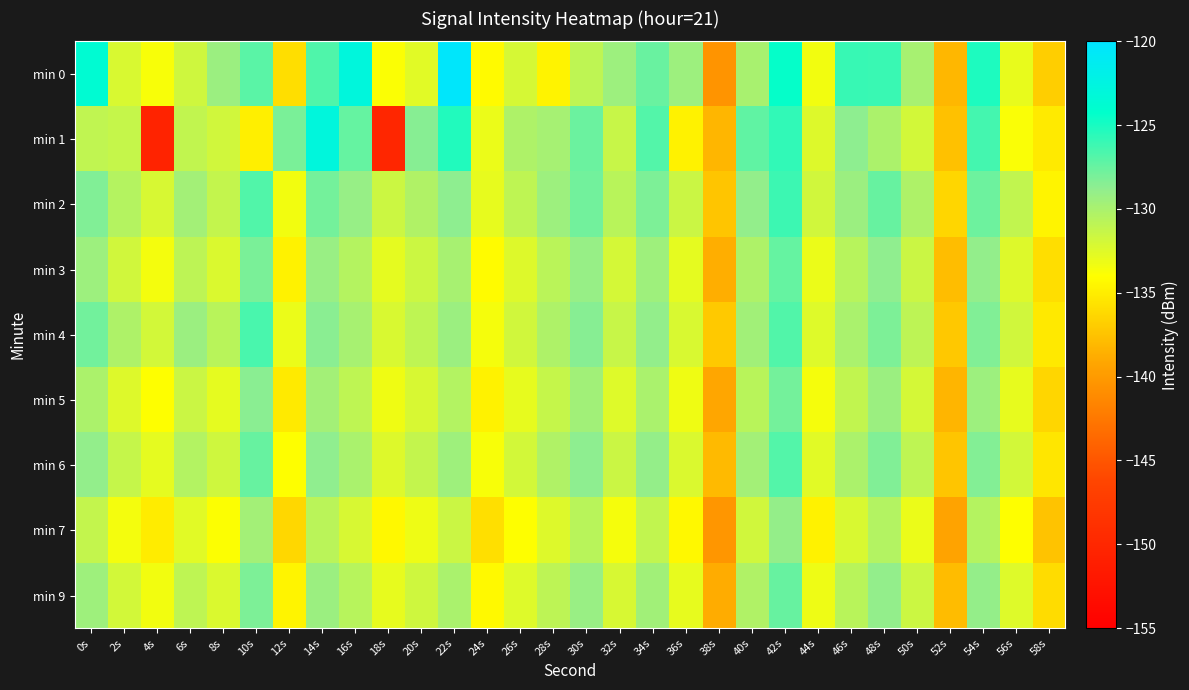

Reading left to right, what are all the values shown in this chart?

min 0: 0s=-123.7	2s=-132.2	4s=-133.7	6s=-131.7	8s=-129.4	10s=-127.0	12s=-135.9	14s=-126.7	16s=-122.9	18s=-133.8	20s=-132.6	22s=-120.3	24s=-134.3	26s=-132.1	28s=-134.6	30s=-131.0	32s=-129.4	34s=-127.5	36s=-129.4	38s=-140.5	40s=-129.9	42s=-124.4	44s=-133.5	46s=-126.0	48s=-126.0	50s=-129.9	52s=-138.1	54s=-125.2	56s=-132.9	58s=-136.9
min 1: 0s=-131.1	2s=-131.3	4s=-150.4	6s=-131.1	8s=-131.8	10s=-134.9	12s=-128.1	14s=-122.8	16s=-127.4	18s=-150.1	20s=-128.5	22s=-125.3	24s=-133.1	26s=-130.2	28s=-129.8	30s=-127.6	32s=-131.4	34s=-126.9	36s=-134.7	38s=-138.2	40s=-127.3	42s=-125.8	44s=-132.4	46s=-128.7	48s=-130.1	50s=-131.9	52s=-137.6	54s=-126.4	56s=-133.8	58s=-135.2
min 2: 0s=-128.3	2s=-130.5	4s=-132.1	6s=-129.7	8s=-131.2	10s=-126.8	12s=-133.4	14s=-127.9	16s=-129.1	18s=-131.6	20s=-130.3	22s=-128.7	24s=-132.9	26s=-131.0	28s=-129.4	30s=-127.8	32s=-130.7	34s=-128.2	36s=-131.5	38s=-137.3	40s=-128.9	42s=-126.1	44s=-131.8	46s=-129.3	48s=-127.5	50s=-130.2	52s=-136.4	54s=-127.7	56s=-131.1	58s=-134.6
min 3: 0s=-129.4	2s=-131.8	4s=-133.5	6s=-130.9	8s=-132.3	10s=-128.1	12s=-134.7	14s=-129.2	16s=-130.5	18s=-132.8	20s=-131.6	22s=-129.9	24s=-134.2	26s=-132.4	28s=-130.8	30s=-129.1	32s=-132.0	34s=-129.5	36s=-132.8	38s=-138.7	40s=-130.2	42s=-127.4	44s=-133.1	46s=-130.6	48s=-128.8	50s=-131.5	52s=-137.8	54s=-128.9	56s=-132.4	58s=-135.9
min 4: 0s=-127.8	2s=-130.2	4s=-131.9	6s=-129.3	8s=-130.7	10s=-126.5	12s=-133.1	14s=-128.6	16s=-129.9	18s=-132.2	20s=-131.0	22s=-129.3	24s=-133.6	26s=-131.8	28s=-130.2	30s=-128.5	32s=-131.4	34s=-128.9	36s=-132.2	38s=-137.1	40s=-129.6	42s=-126.8	44s=-132.5	46s=-130.0	48s=-128.2	50s=-130.9	52s=-137.2	54s=-128.3	56s=-131.8	58s=-135.3
min 5: 0s=-130.1	2s=-132.4	4s=-134.0	6s=-131.5	8s=-132.8	10s=-128.6	12s=-135.2	14s=-129.7	16s=-131.0	18s=-133.3	20s=-132.1	22s=-130.4	24s=-134.7	26s=-132.9	28s=-131.3	30s=-129.6	32s=-132.5	34s=-130.0	36s=-133.3	38s=-139.2	40s=-130.7	42s=-127.9	44s=-133.6	46s=-131.1	48s=-129.3	50s=-132.0	52s=-138.3	54s=-129.4	56s=-132.9	58s=-136.4
min 6: 0s=-128.9	2s=-131.3	4s=-132.8	6s=-130.4	8s=-131.7	10s=-127.5	12s=-134.0	14s=-128.8	16s=-130.0	18s=-132.4	20s=-131.2	22s=-129.5	24s=-133.7	26s=-131.9	28s=-130.3	30s=-128.7	32s=-131.5	34s=-129.0	36s=-132.3	38s=-138.0	40s=-129.7	42s=-126.9	44s=-132.6	46s=-130.1	48s=-128.3	50s=-131.0	52s=-137.3	54s=-128.4	56s=-131.9	58s=-135.4
min 7: 0s=-131.2	2s=-133.5	4s=-135.1	6s=-132.6	8s=-133.9	10s=-129.7	12s=-136.3	14s=-130.8	16s=-132.1	18s=-134.4	20s=-133.2	22s=-131.5	24s=-135.8	26s=-134.0	28s=-132.4	30s=-130.7	32s=-133.6	34s=-131.1	36s=-134.4	38s=-140.3	40s=-131.8	42s=-129.0	44s=-134.7	46s=-132.2	48s=-130.4	50s=-133.1	52s=-139.4	54s=-130.5	56s=-134.0	58s=-137.5
min 9: 0s=-129.5	2s=-131.9	4s=-133.4	6s=-131.0	8s=-132.3	10s=-128.2	12s=-134.6	14s=-129.3	16s=-130.6	18s=-132.9	20s=-131.7	22s=-130.0	24s=-134.3	26s=-132.5	28s=-130.9	30s=-129.2	32s=-132.1	34s=-129.6	36s=-132.9	38s=-138.8	40s=-130.3	42s=-127.5	44s=-133.2	46s=-130.7	48s=-128.9	50s=-131.6	52s=-137.9	54s=-129.0	56s=-132.5	58s=-136.0